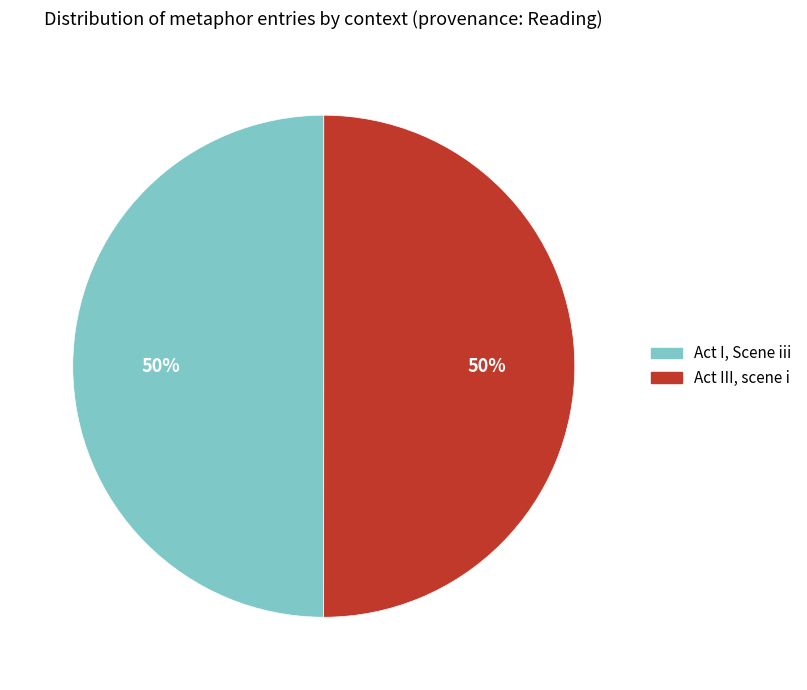

Approximately how many times larger is the value at Act I, Scene iii compared to Act III, scene i?

1.0